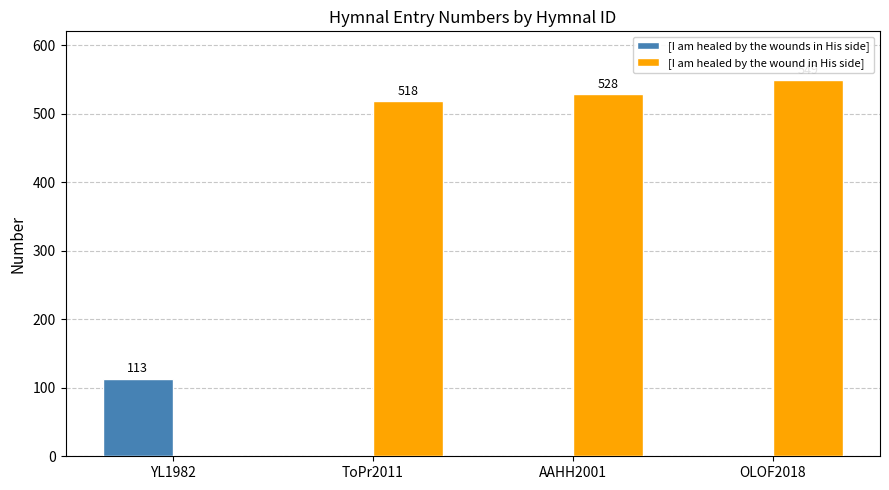

Are the bars grouped side by side (vs. stacked)?

Yes